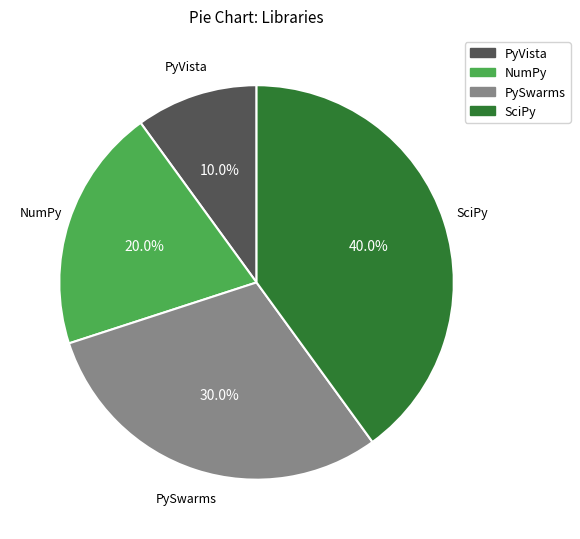

What percentage is the PySwarms slice, to the nearest percent?

30%